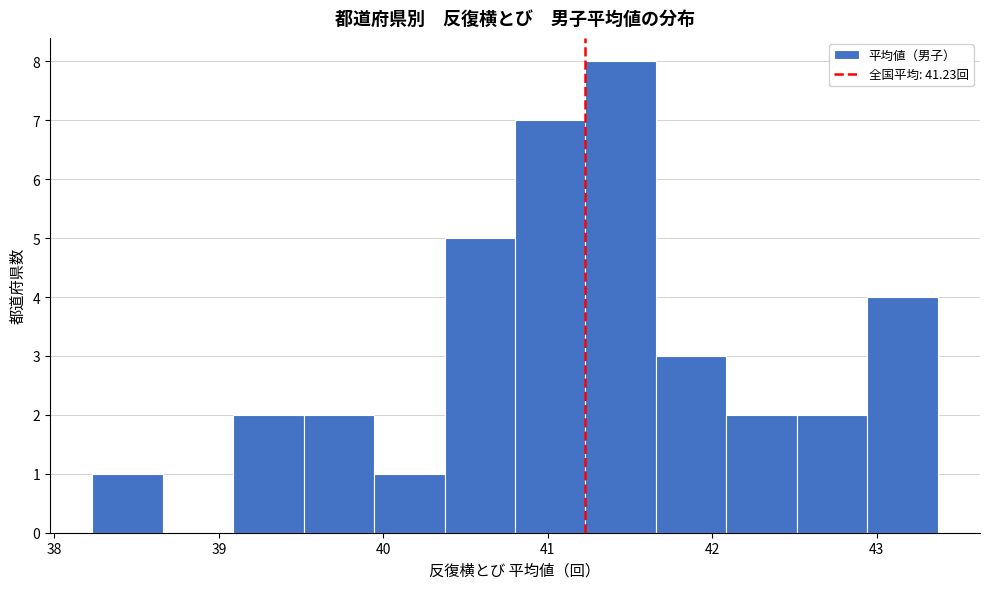

Reading left to right, list every bar in this chart as the range it spans on the x-axis followed by its height. Neither the bar edges nor the heights are printed on the chart, so give them approximately, as read against the axes.

38.2 to 38.7: 1
38.7 to 39.1: 0
39.1 to 39.5: 2
39.5 to 39.9: 2
39.9 to 40.4: 1
40.4 to 40.8: 5
40.8 to 41.2: 7
41.2 to 41.7: 8
41.7 to 42.1: 3
42.1 to 42.5: 2
42.5 to 42.9: 2
42.9 to 43.4: 4